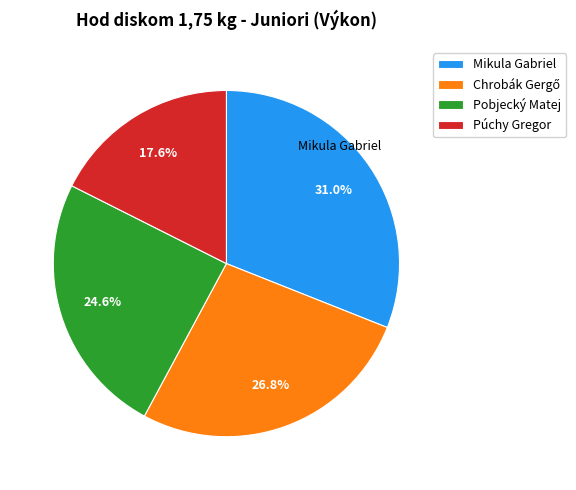

What is the total percentage of Púchy Gregor and Mikula Gabriel?

48.6%